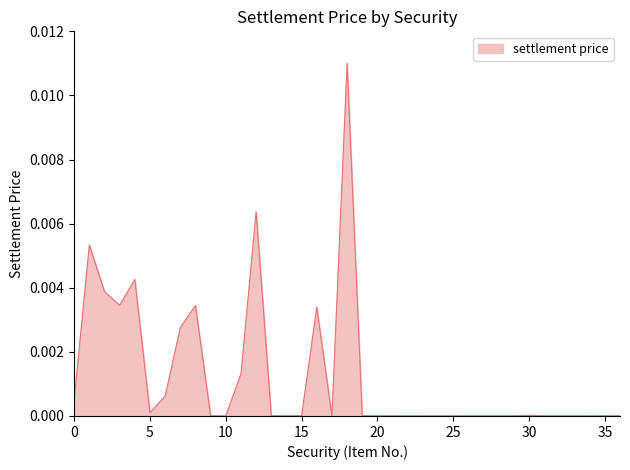

Is this an area chart (filled region under the line)?

Yes